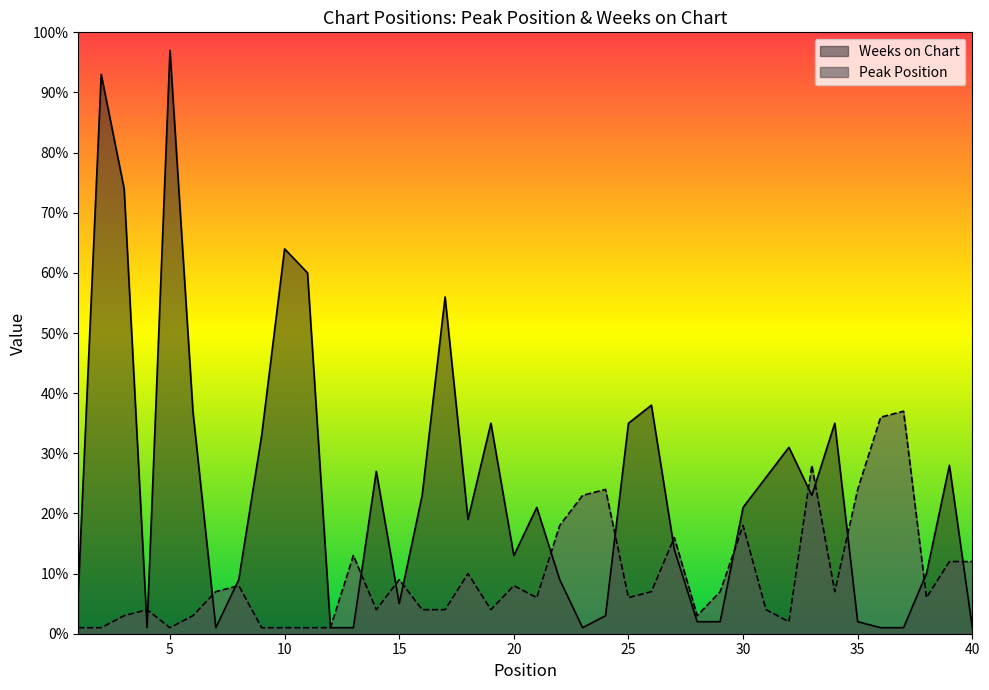

Which has a higher value, 8 or 22?

22